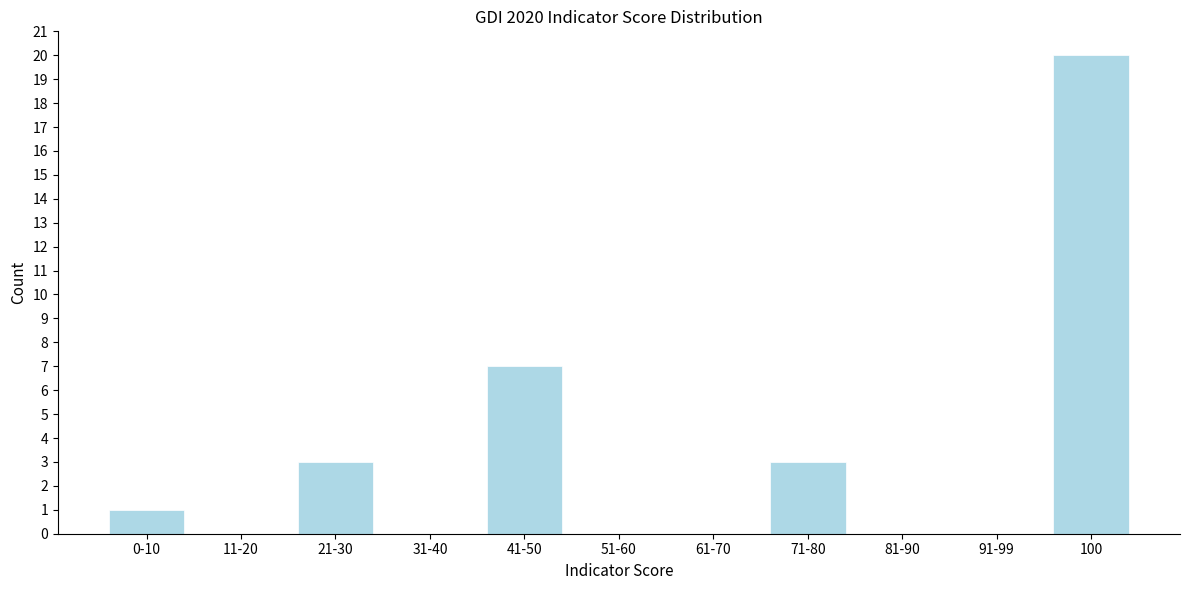

Reading right to left, what are all the values shown in this chart?

100=20	91-99=0	81-90=0	71-80=3	61-70=0	51-60=0	41-50=7	31-40=0	21-30=3	11-20=0	0-10=1